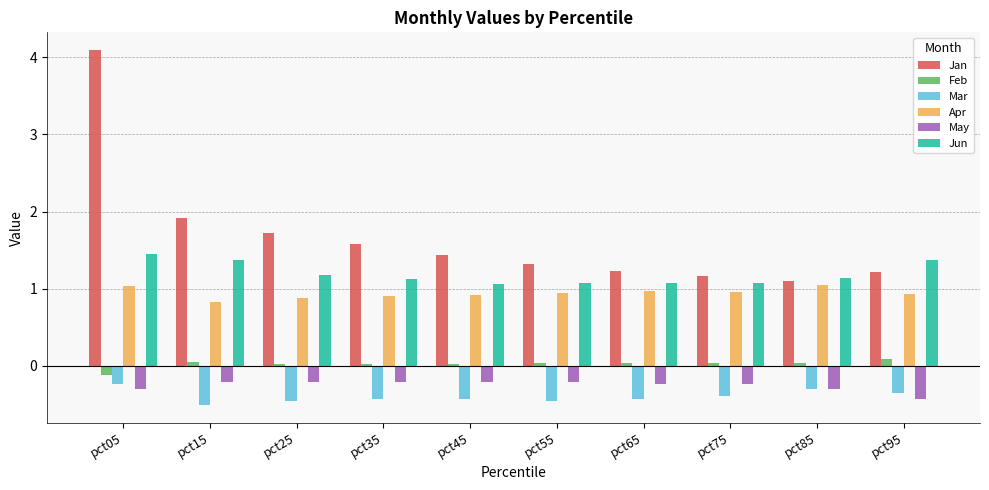

Read the Jun value at pct05.

1.4